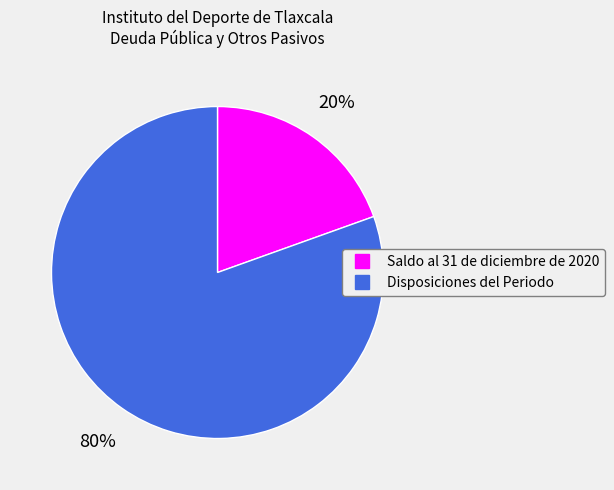

Is it true that Saldo al 31 de diciembre de 2020 is 32% of the pie?

False